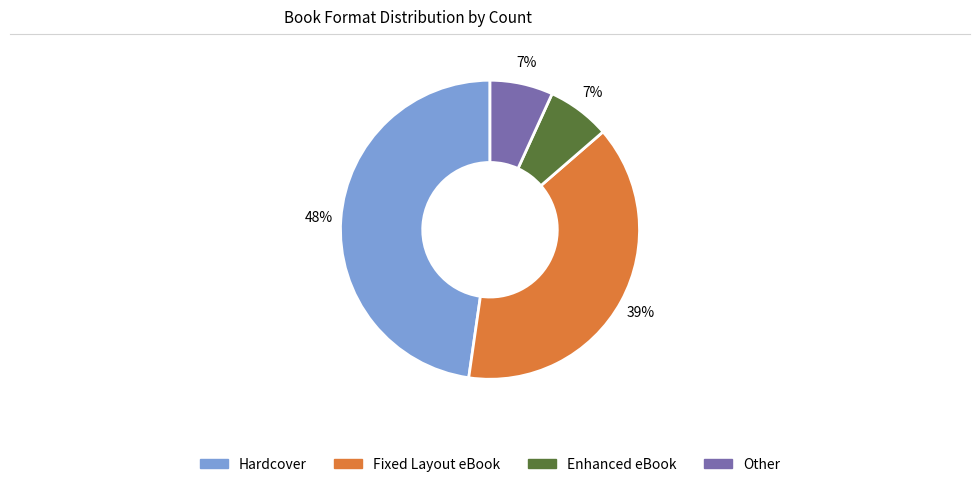

Does any single category account for the majority?

No